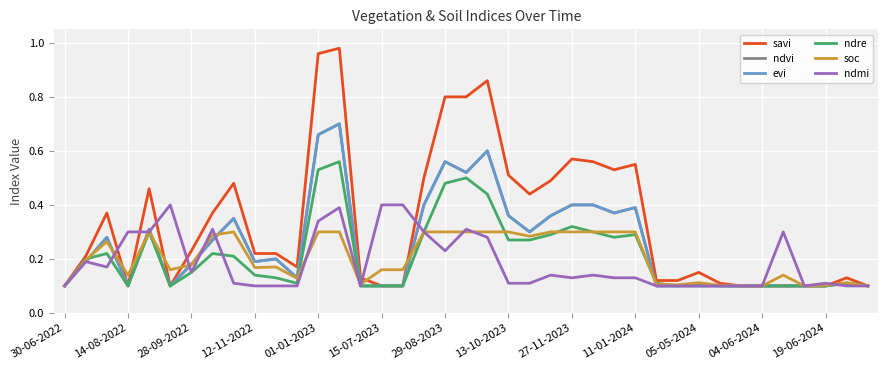

Is this an area chart (filled region under the line)?

No